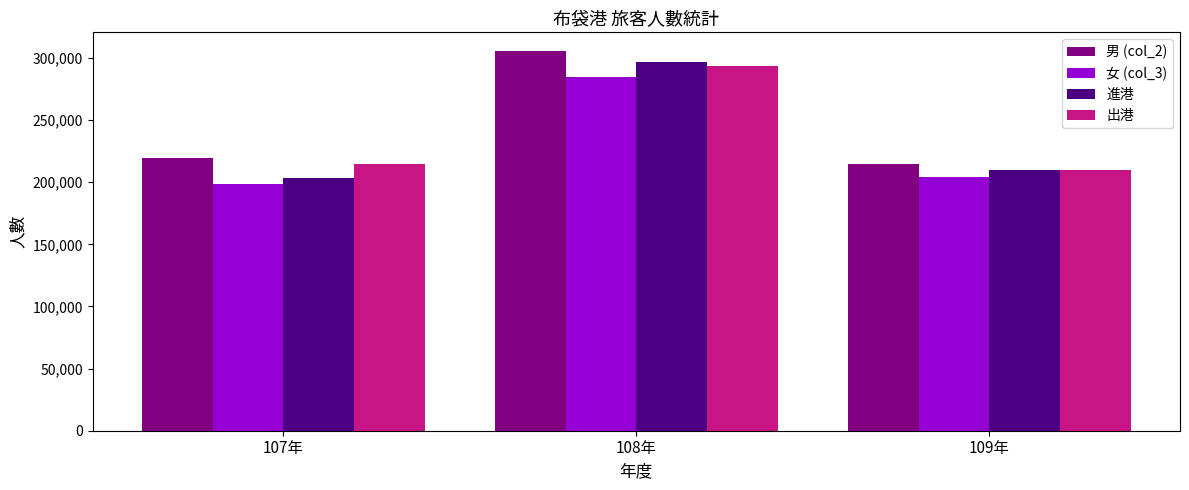

What is the label of the 3rd bar from the right?

107年